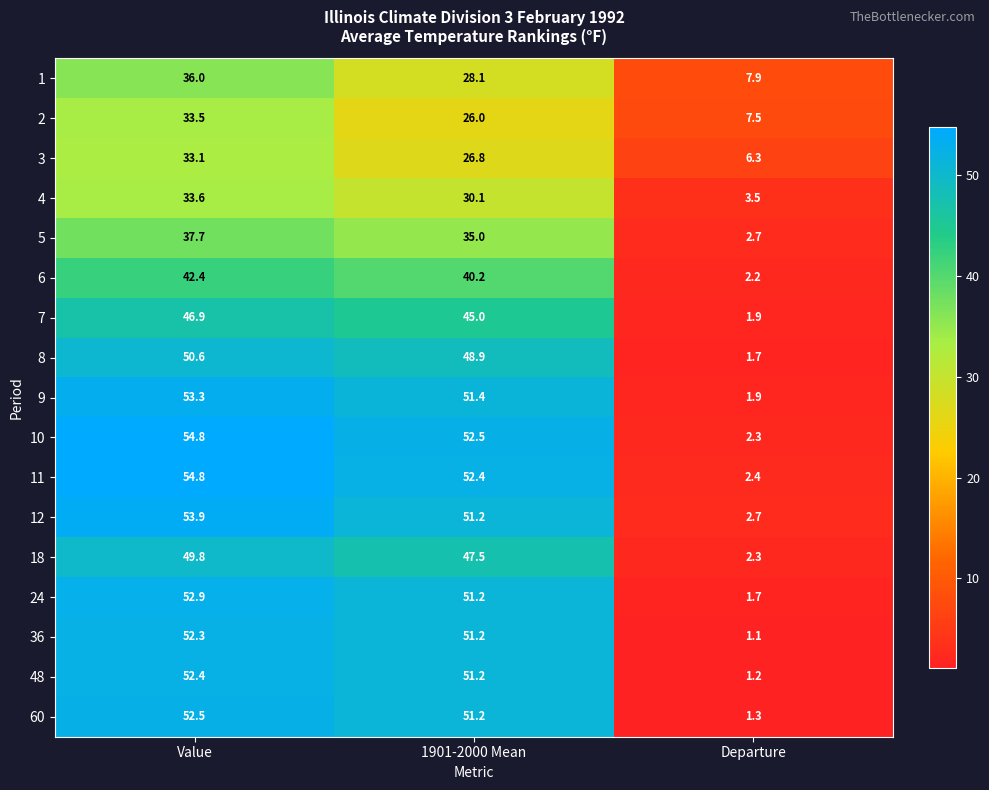

Where does the 6 series first go above 40?

Value